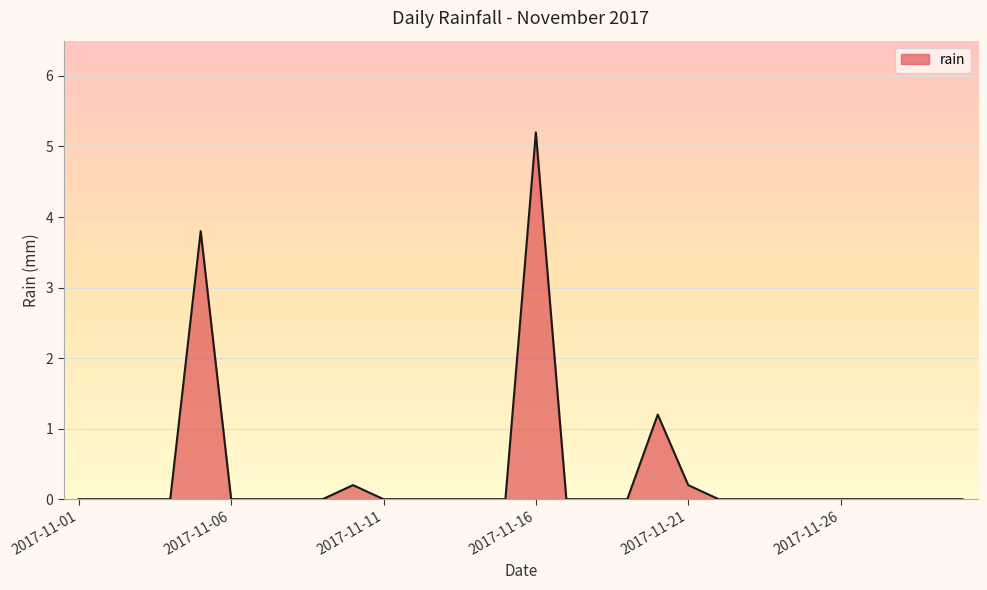

What is the maximum value shown in the chart?

5.2